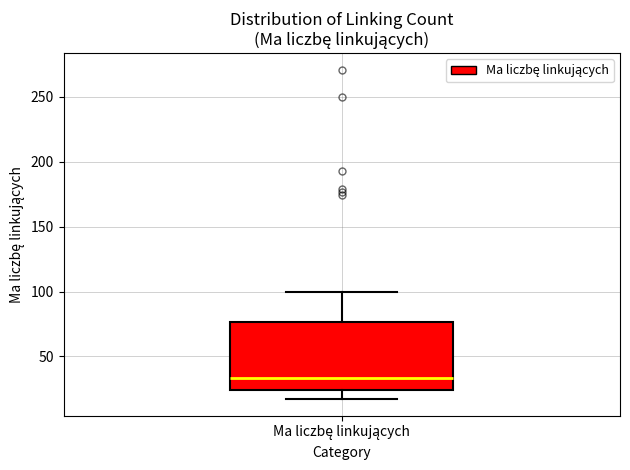

Where is the upper edge of the box for Ma liczbę linkujących on the y-axis? The values are not printed on the chart, so give them approximately, as read against the axis.

75